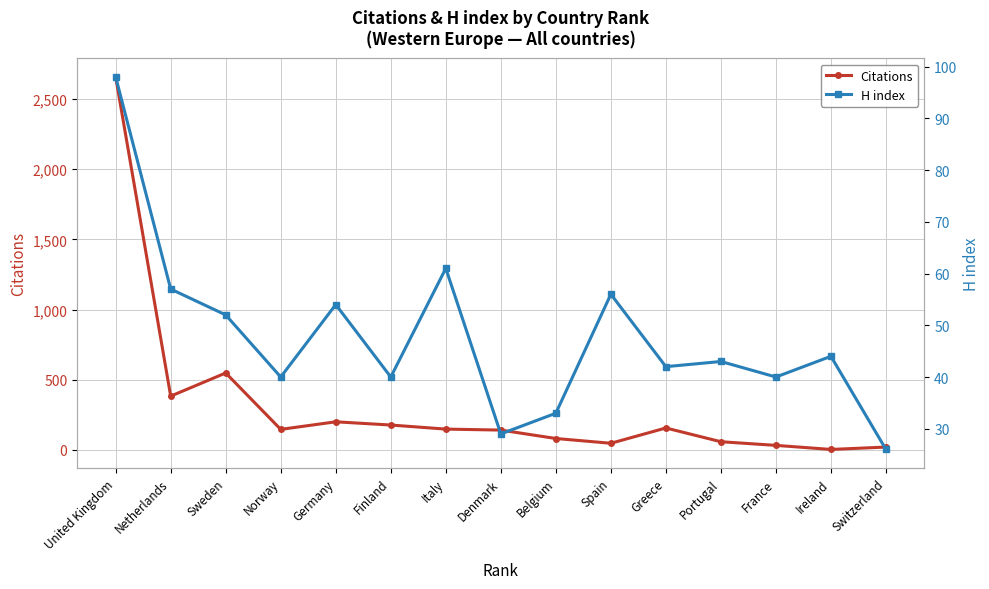

What is the average value of the Citations series?

320